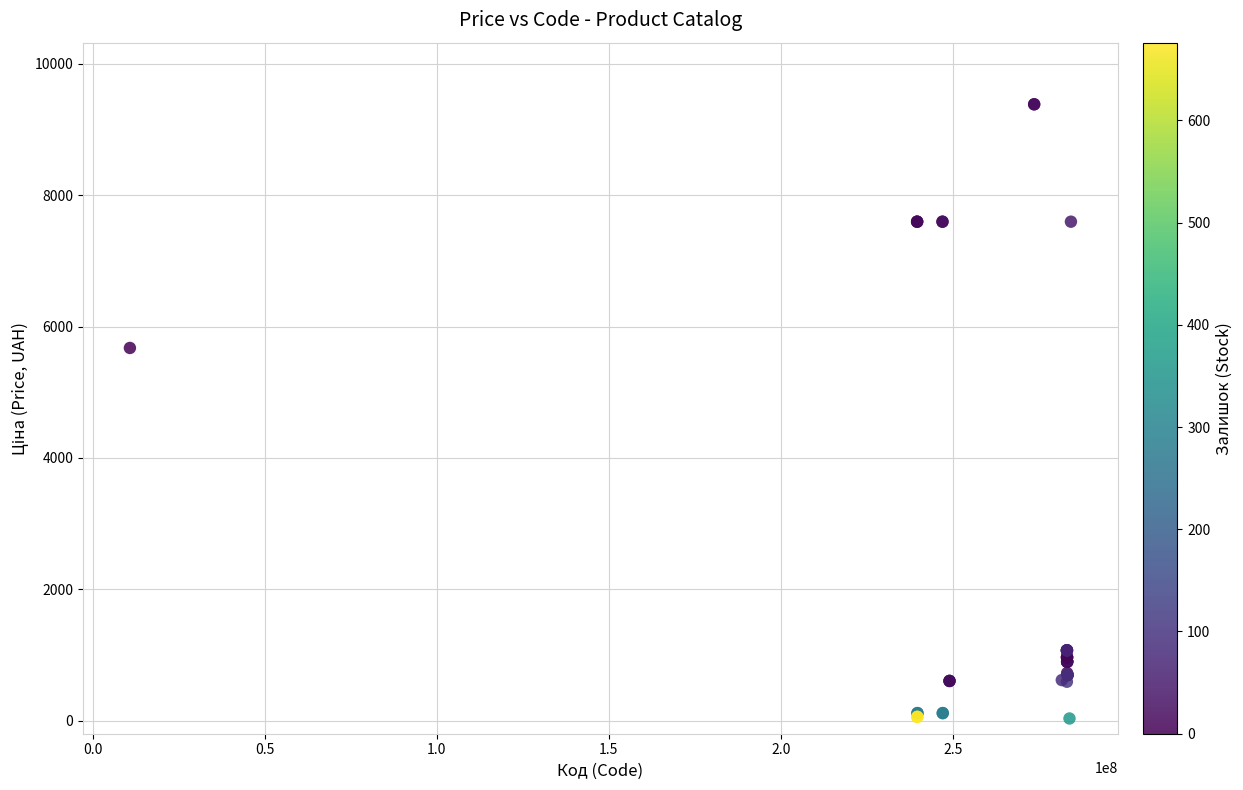

What Y value in the scatter plot is closest to 4708?

5673.8